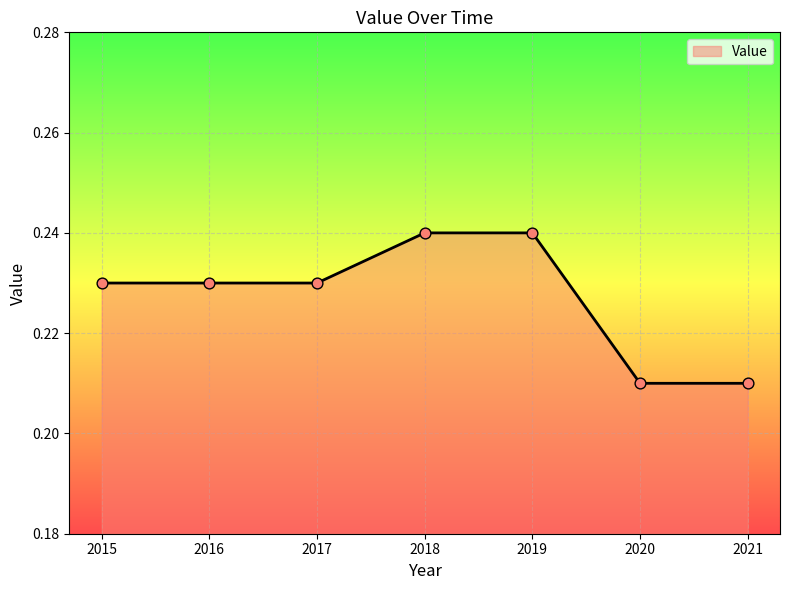

Which has a higher value, 2020 or 2015?

2015